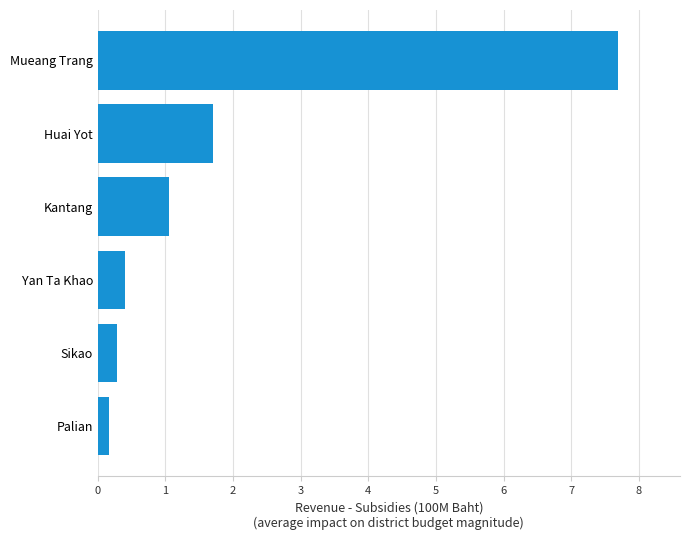

List the labels in order of value, largest first.

Mueang Trang, Huai Yot, Kantang, Yan Ta Khao, Sikao, Palian